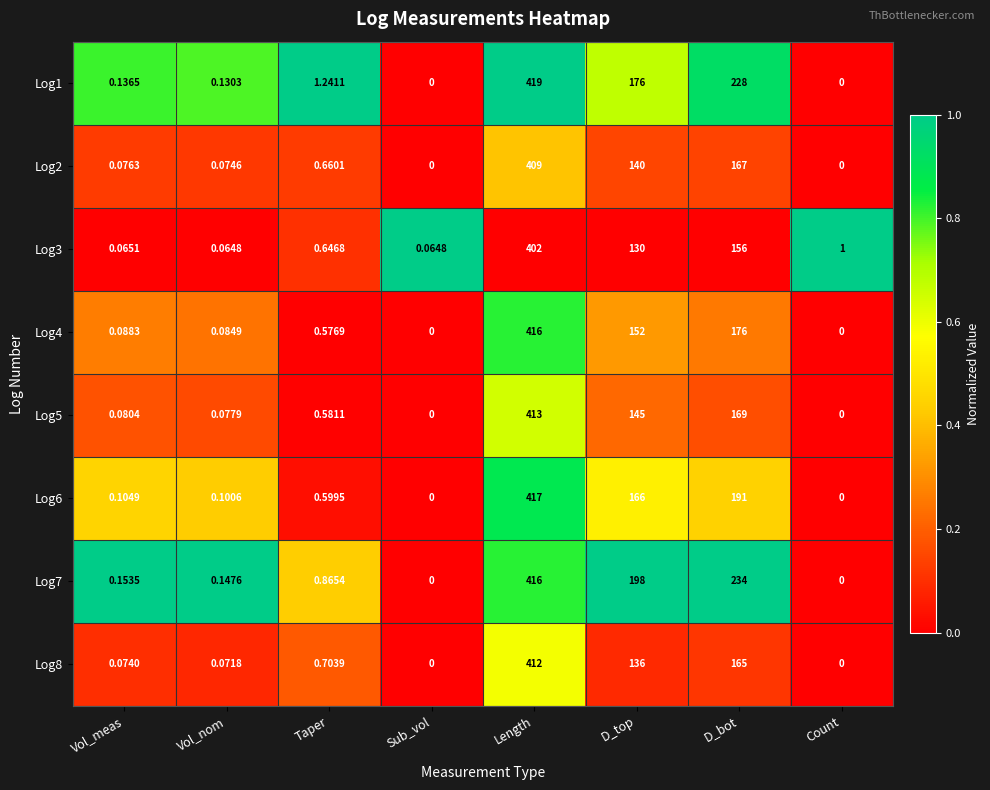

Where is Log2 nearest to the value 204?

D_bot